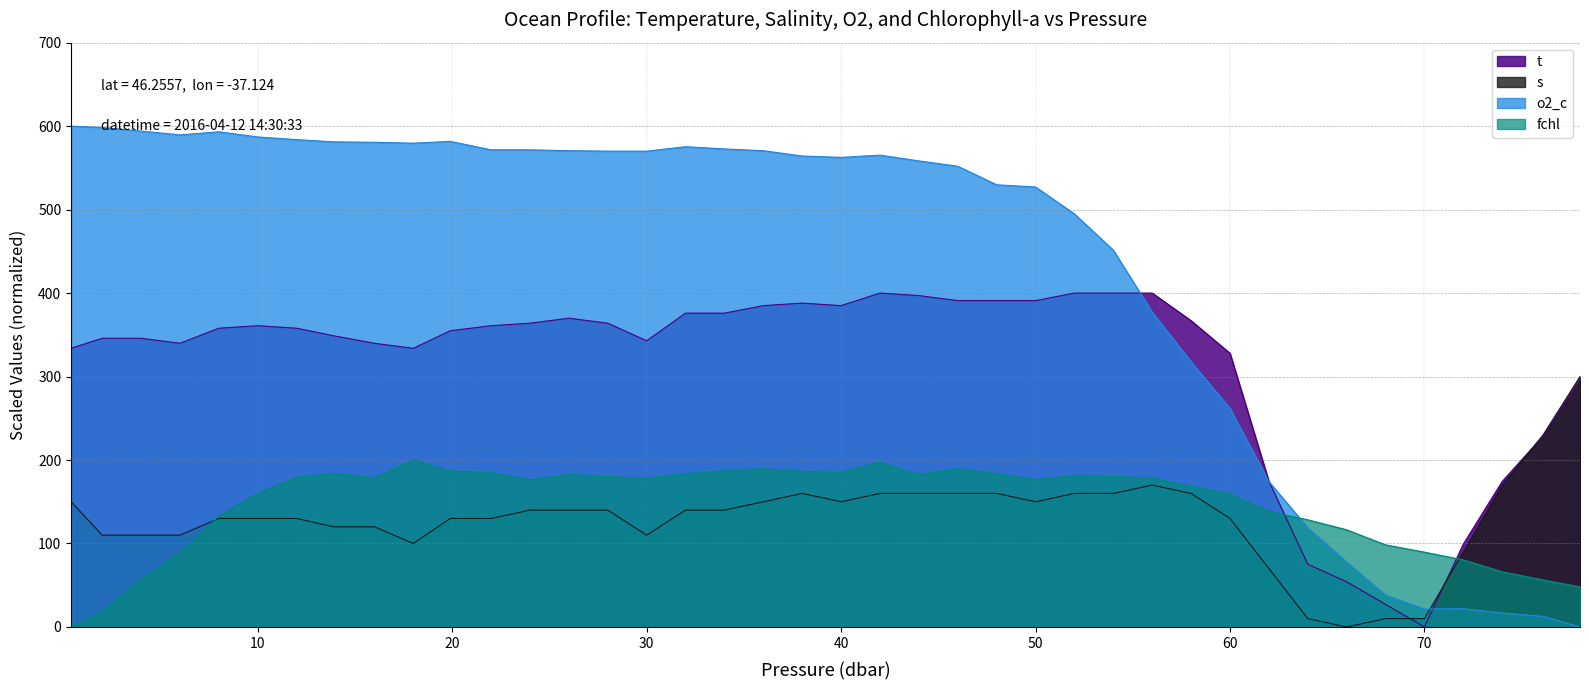

The value of o2_c at 42.0 is 565.3. True or false?

True